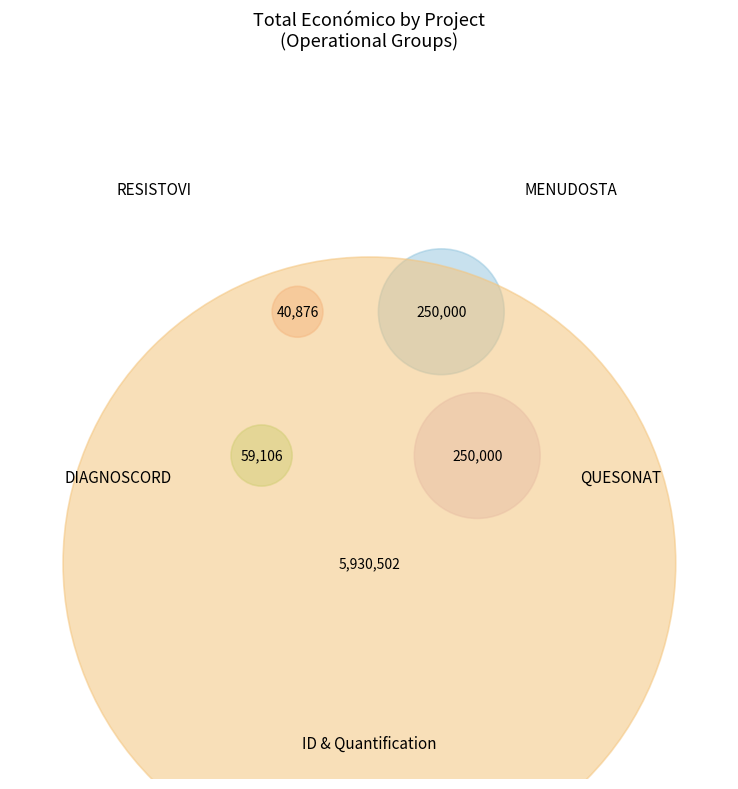

Is it true that MENUDOSTA is 12% of the pie?

False